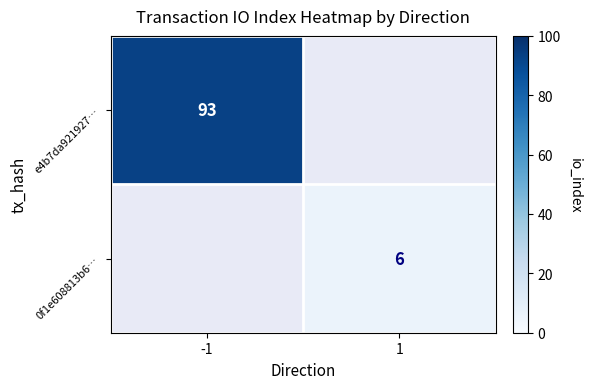

Is it true that e4b7da921927… equals 139 at -1?

False